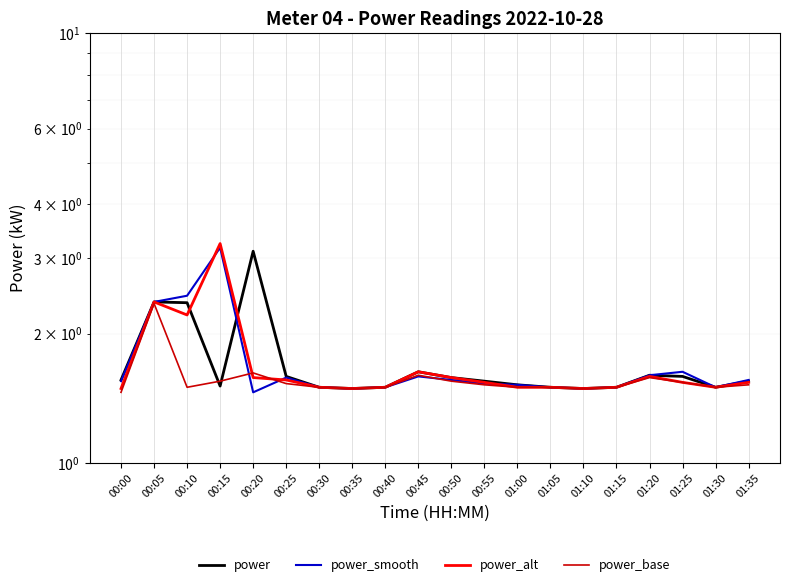

True or false: power_base has more than 0 points higher than both neighbors.

True